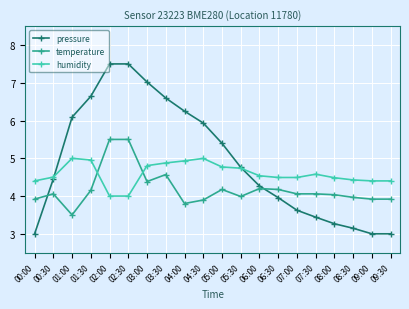

Is it true that humidity equals 4.5 at 07:00?

True